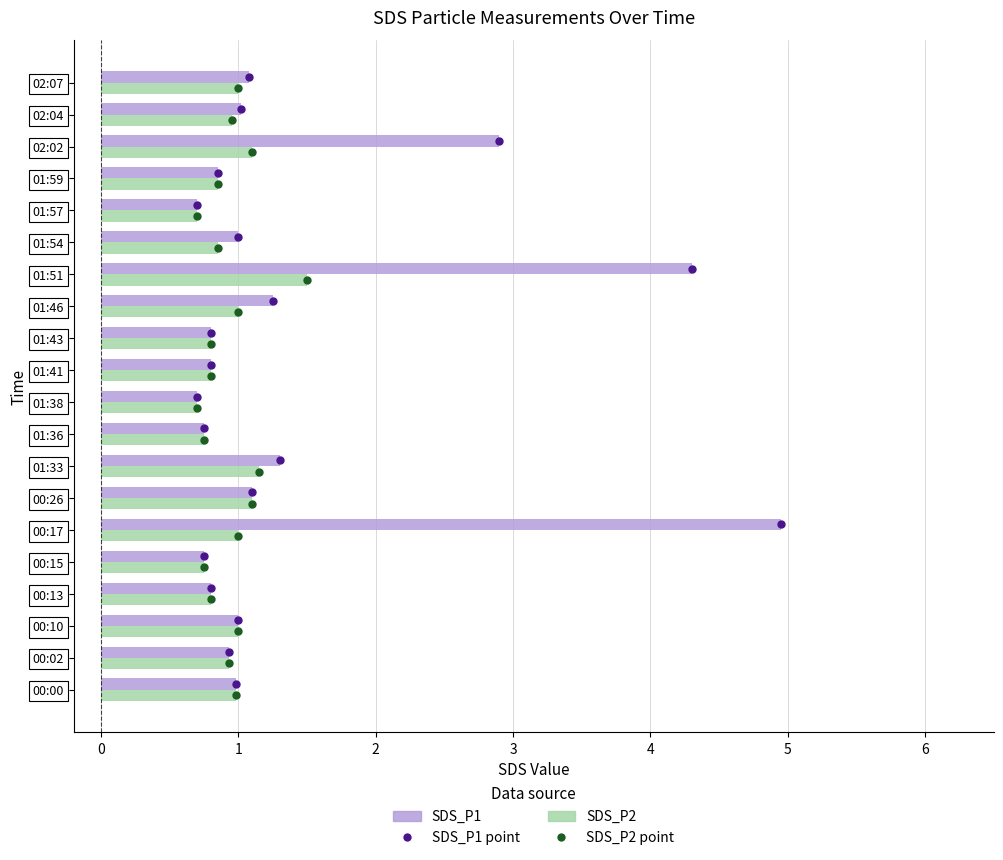

Which series has the largest total across all categories?

SDS_P1